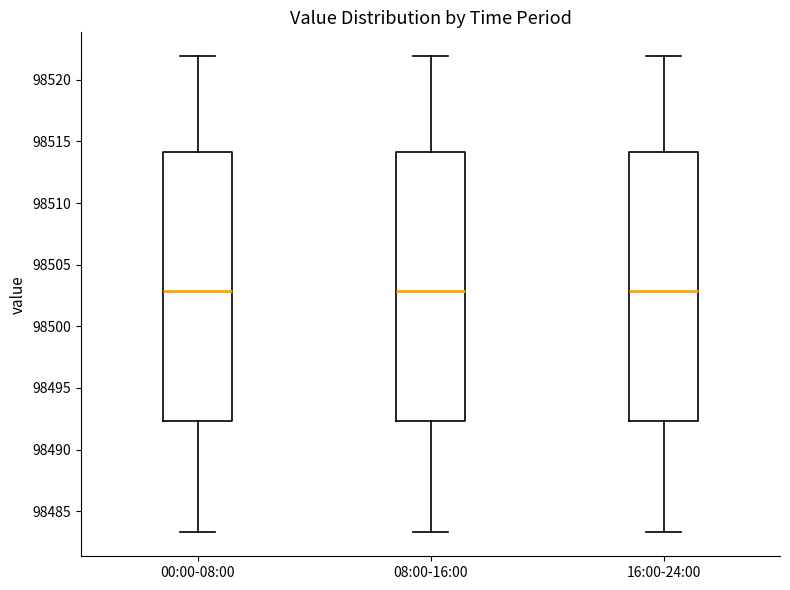

Where does the median line of the box for 00:00-08:00 sit on the y-axis? The values are not printed on the chart, so give them approximately, as read against the axis.

98503.0